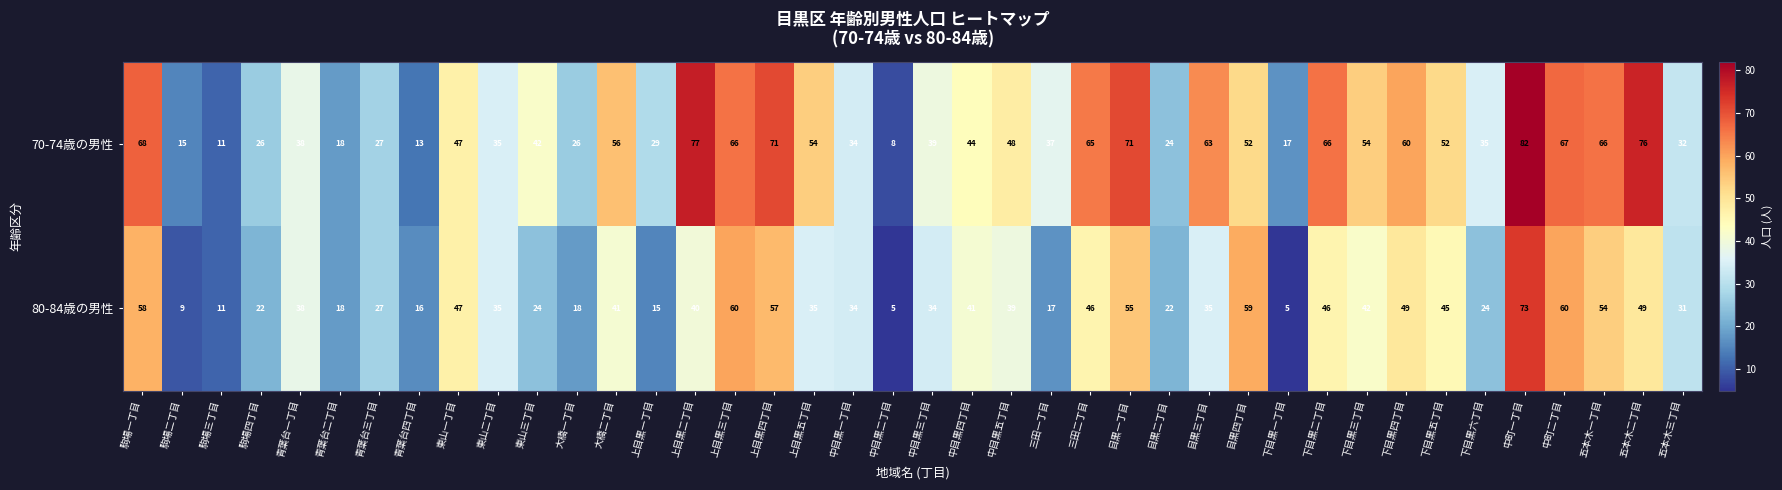

Which category has the highest value across all series?

中町一丁目